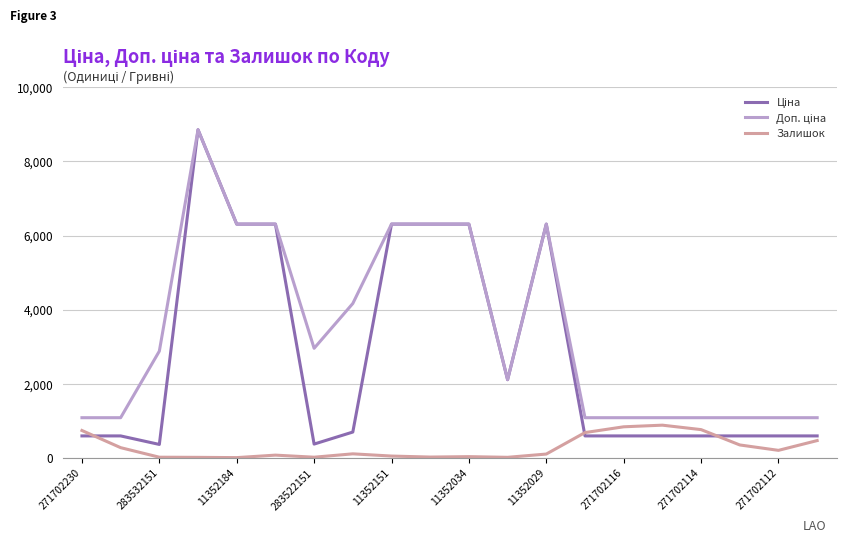

What is the maximum value shown in the chart?

8856.7